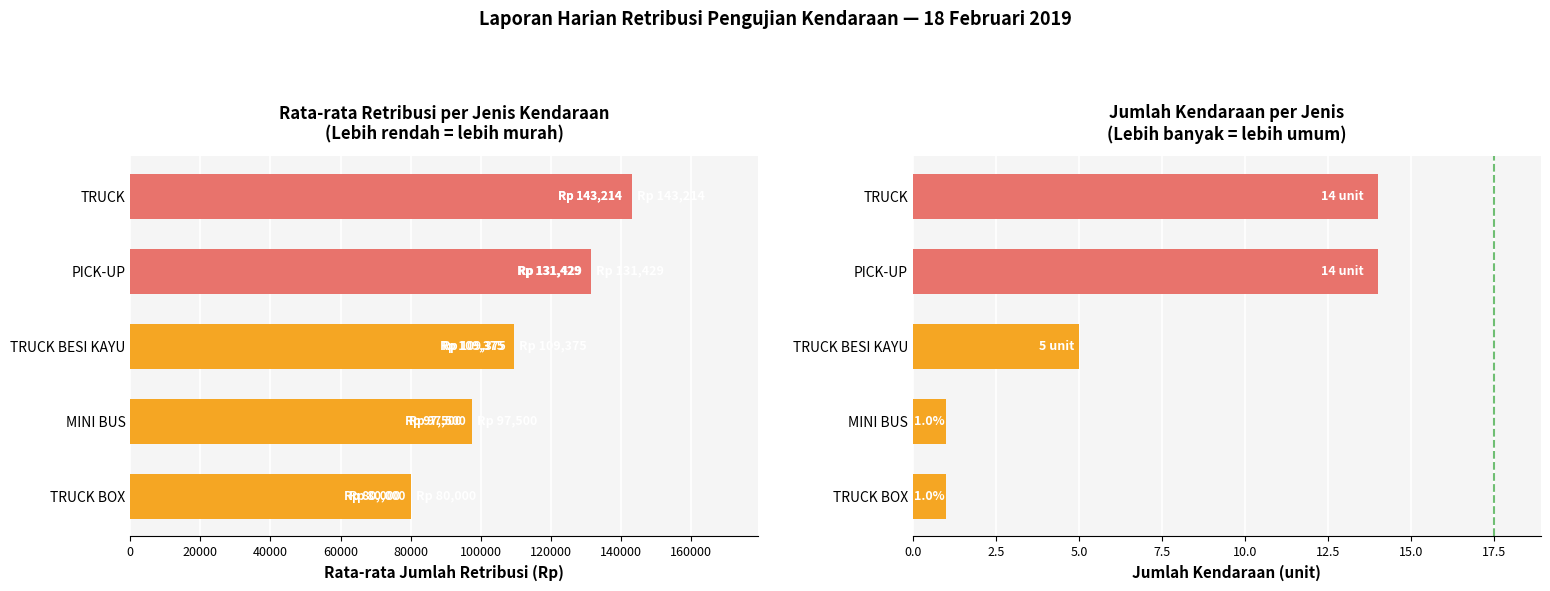

What is the spread (max minus min) of values at TRUCK BOX?

79999